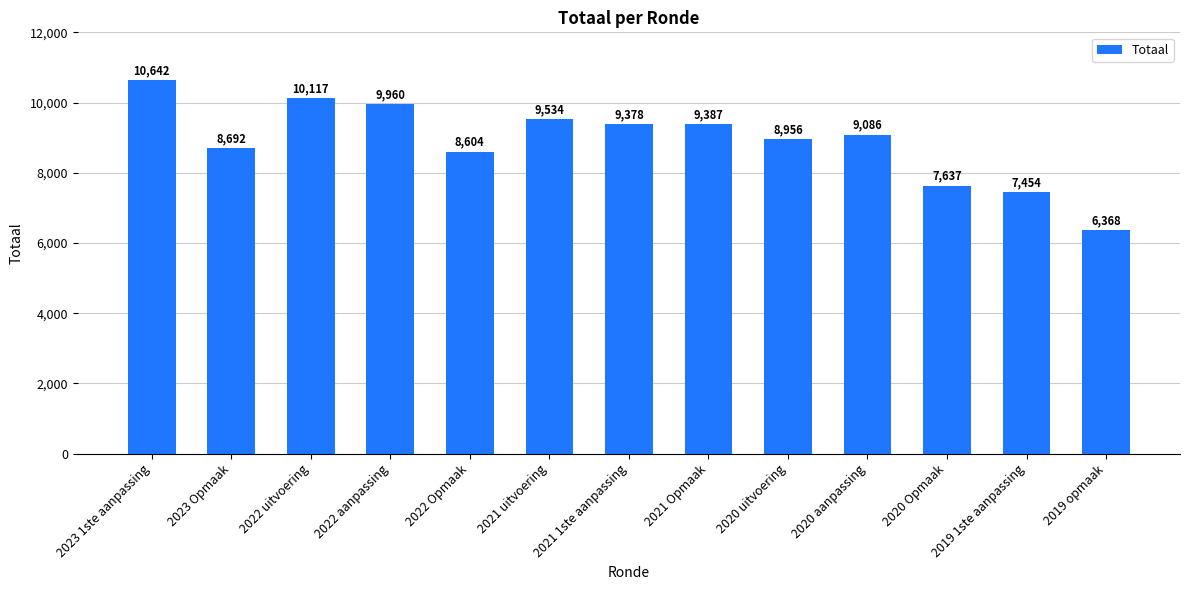

What is the smallest value displayed?

6368